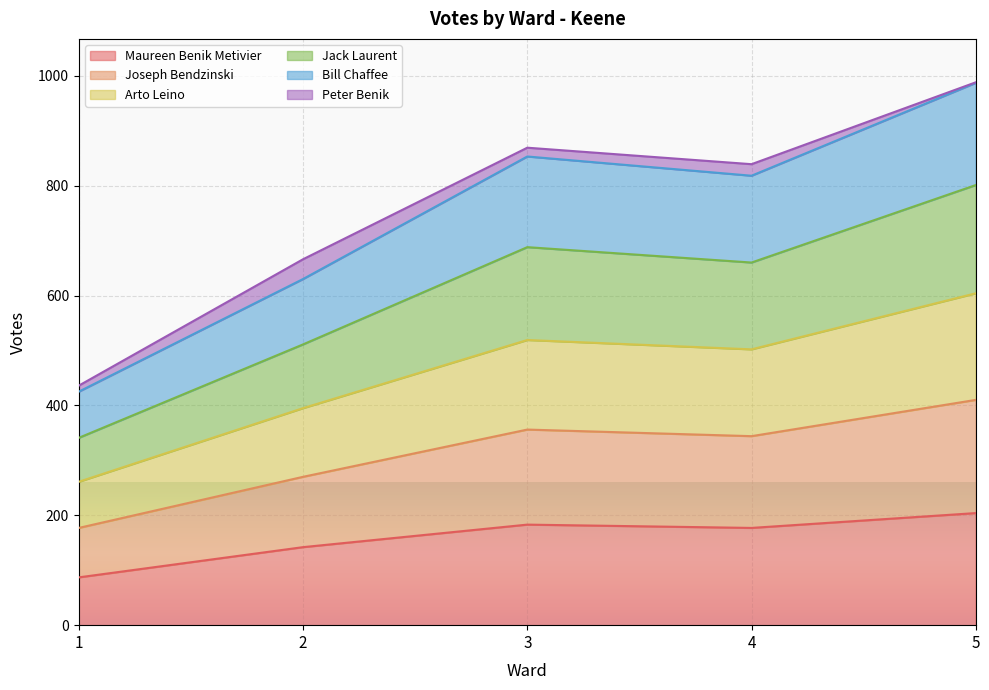

True or false: Bill Chaffee and Jack Laurent intersect in this chart.

False